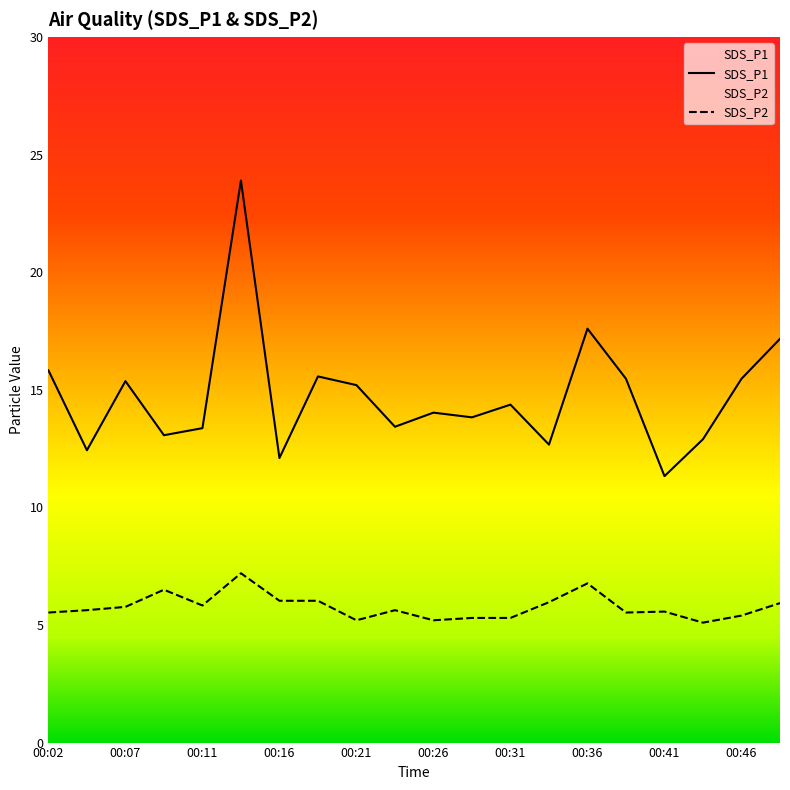

What is the value of the SDS_P1 point at the 2nd from the left?

12.4